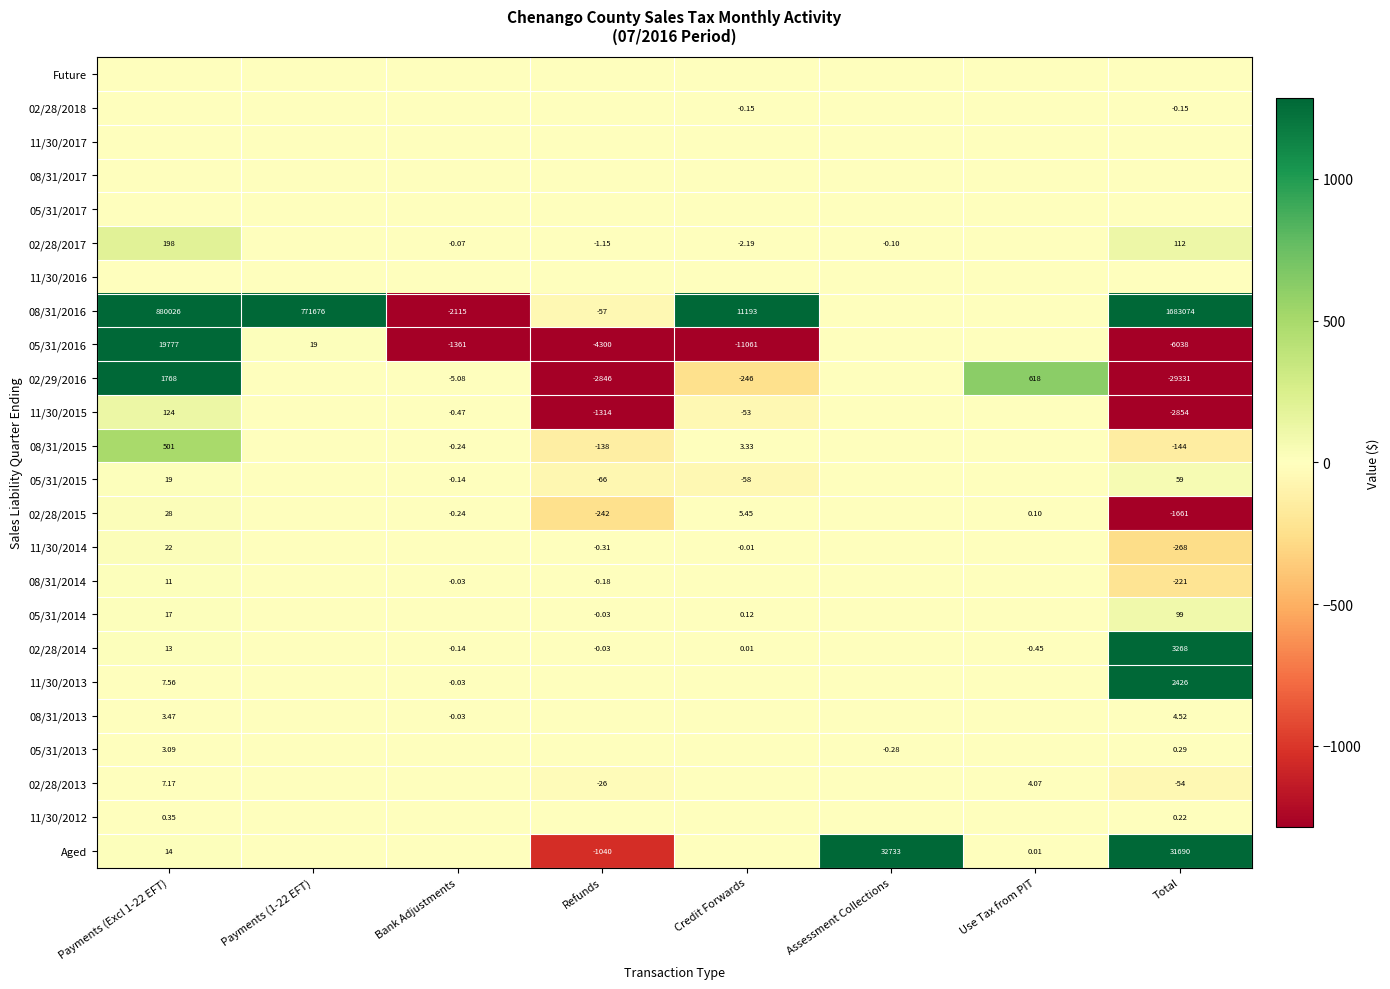

What is the difference between the highest and lowest values at Assessment Collections?

32733.1